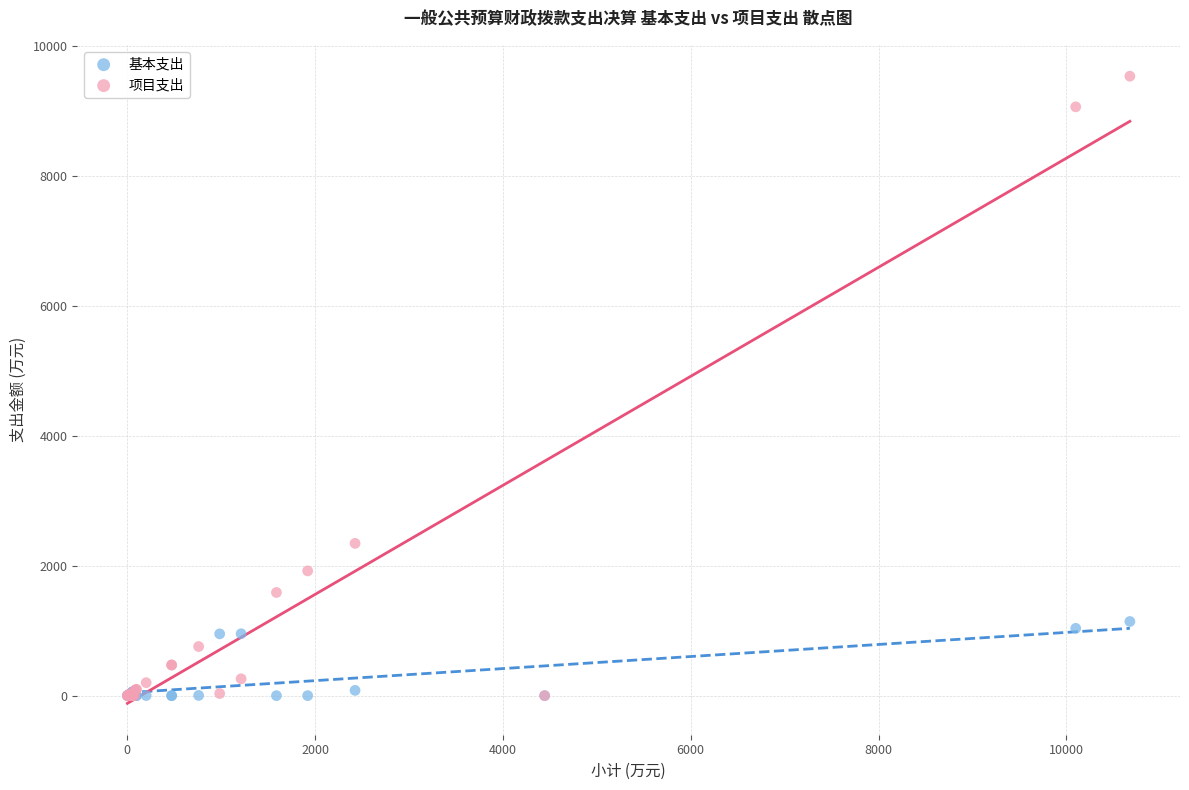

What are all the series names shown in the legend?

基本支出, 项目支出